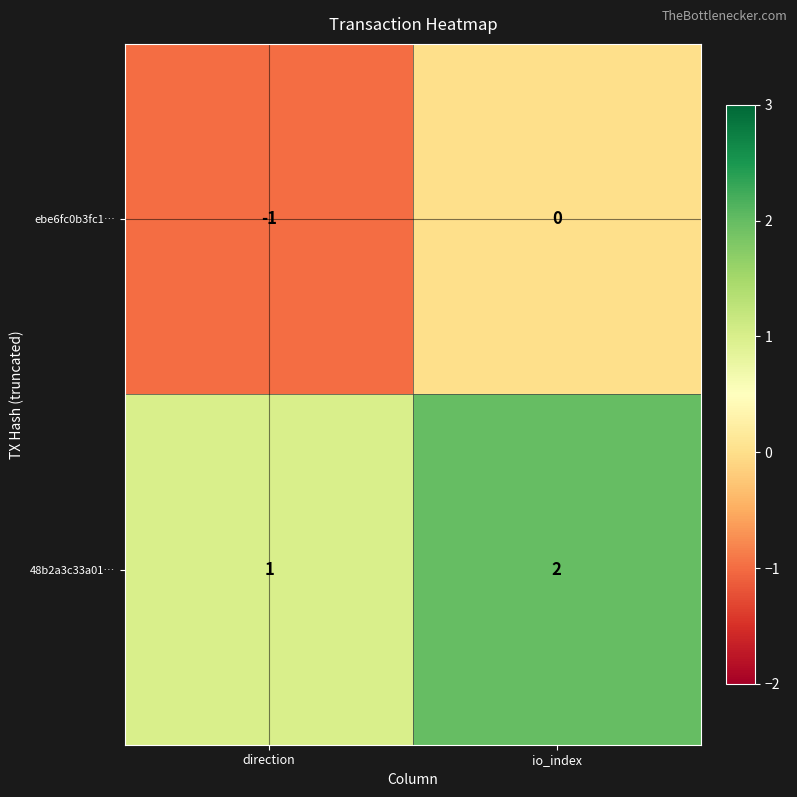

Where is 48b2a3c33a01… nearest to the value 1?

direction